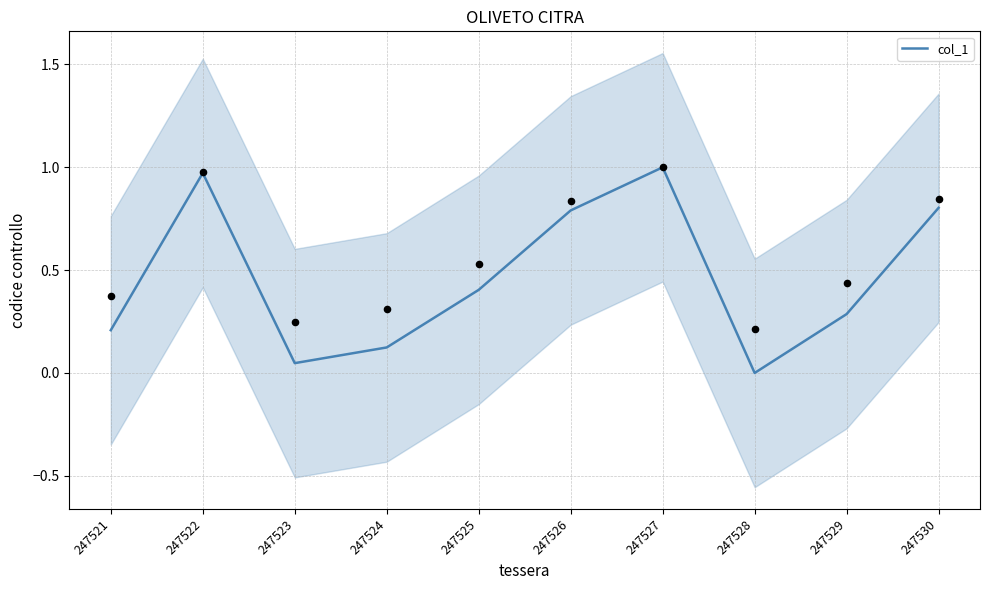

Approximately how many times larger is the value at 247530 compared to 247527?

0.8